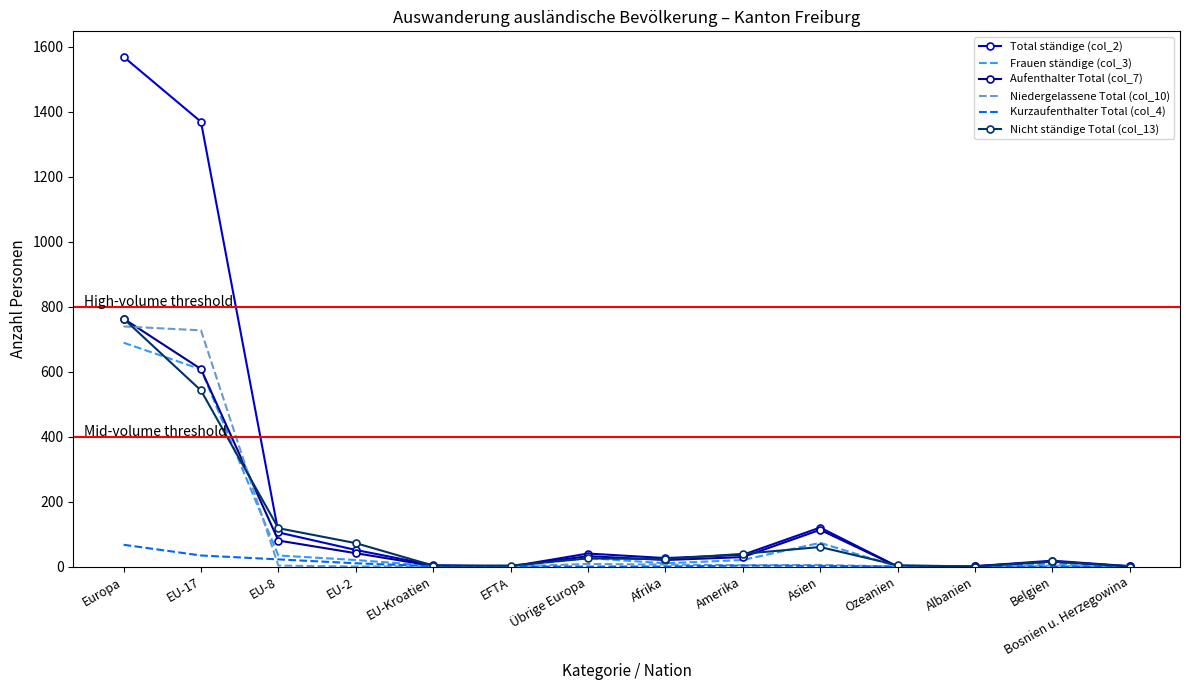

Which series has the largest total across all categories?

Total ständige (col_2)